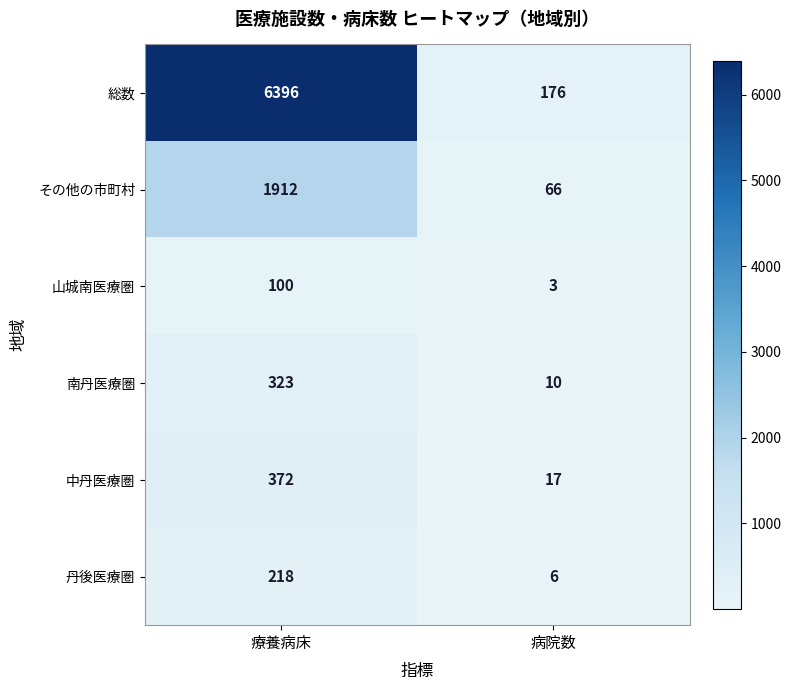

True or false: 中丹医療圏 has a value of 204 at 療養病床.

False